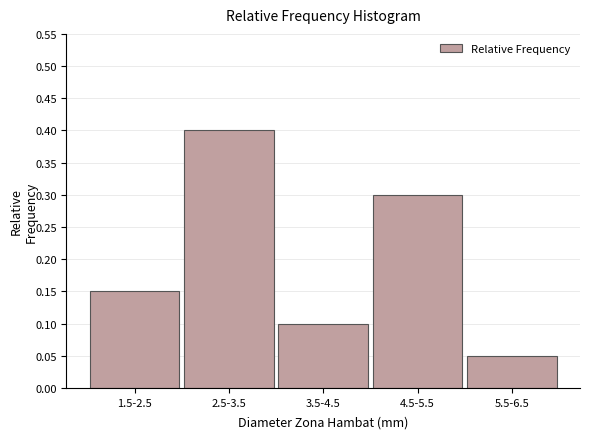

How many values are between 0 and 1?

5